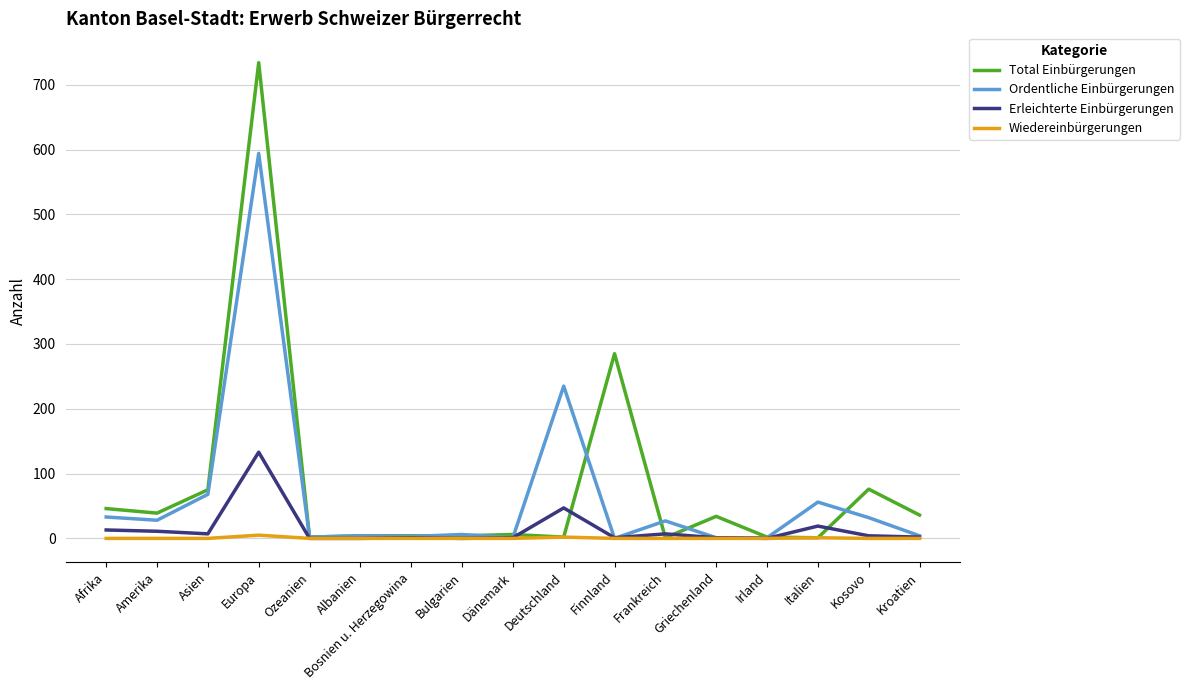

At which category is the sum across all series the highest?

Europa